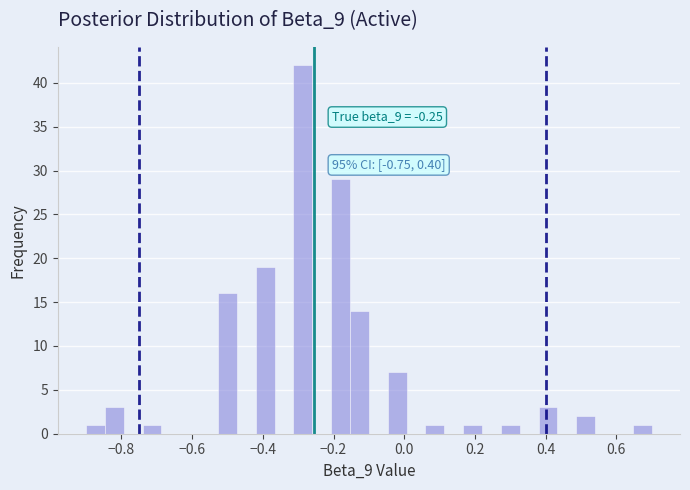

Read against the x-axis, roughly where is the centre of the tallest bar?

-0.28